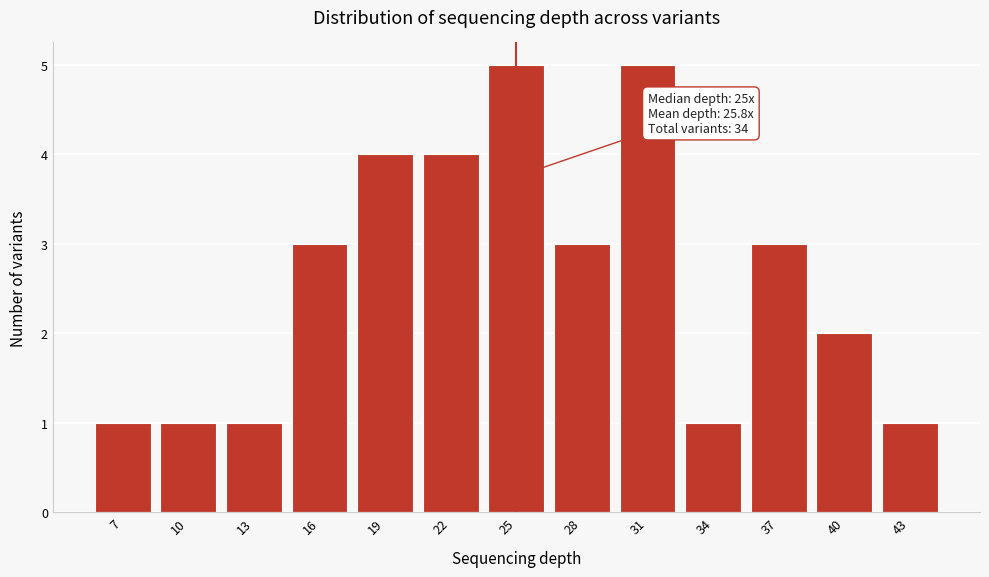

Reading right to left, extract all data points from this chart.

43=1	40=2	37=3	34=1	31=5	28=3	25=5	22=4	19=4	16=3	13=1	10=1	7=1